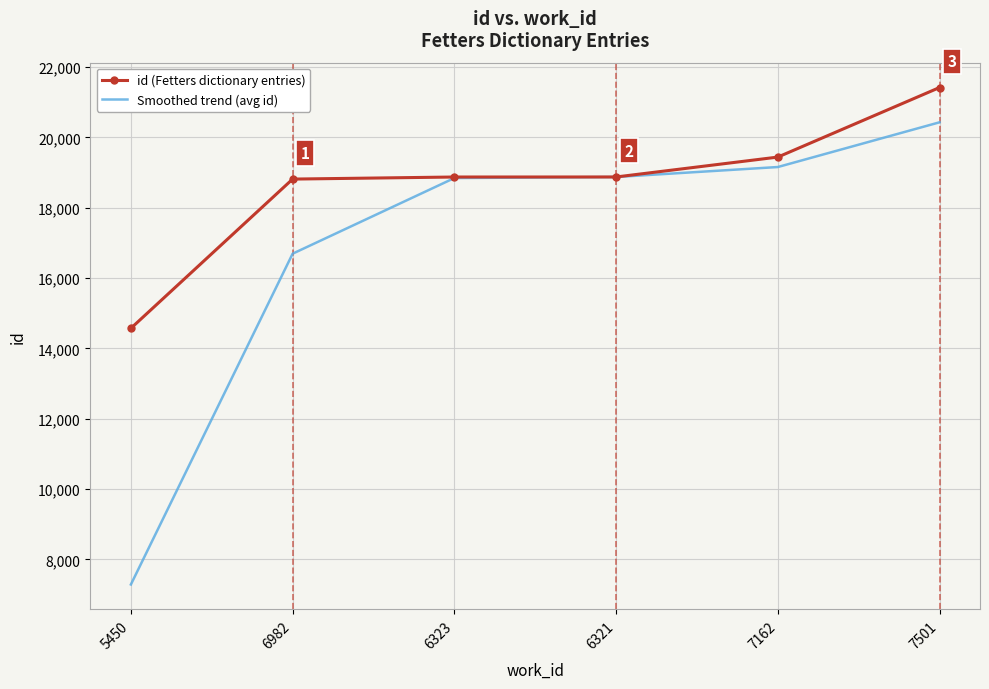

Rank the series by their maximum value, from lowest to highest.

Smoothed trend (avg id), id (Fetters dictionary entries)